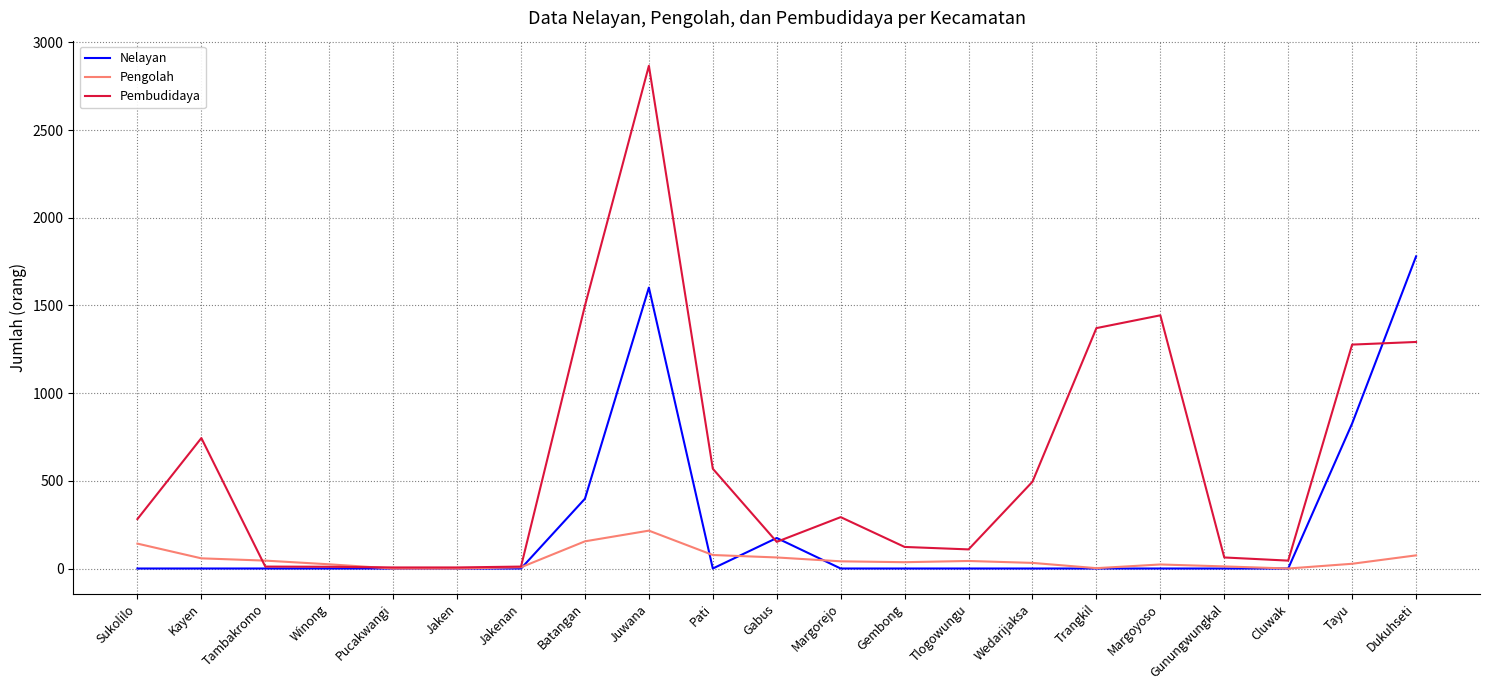

Which series has the widest spread of values?

Pembudidaya